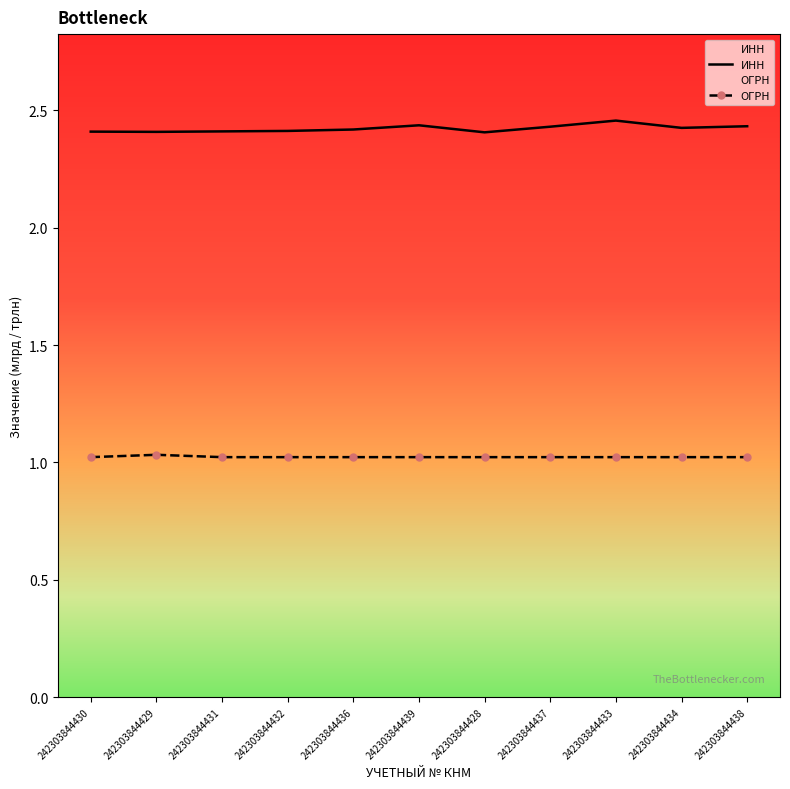

What is the difference between the highest and lowest values at 242303844436?

1.4